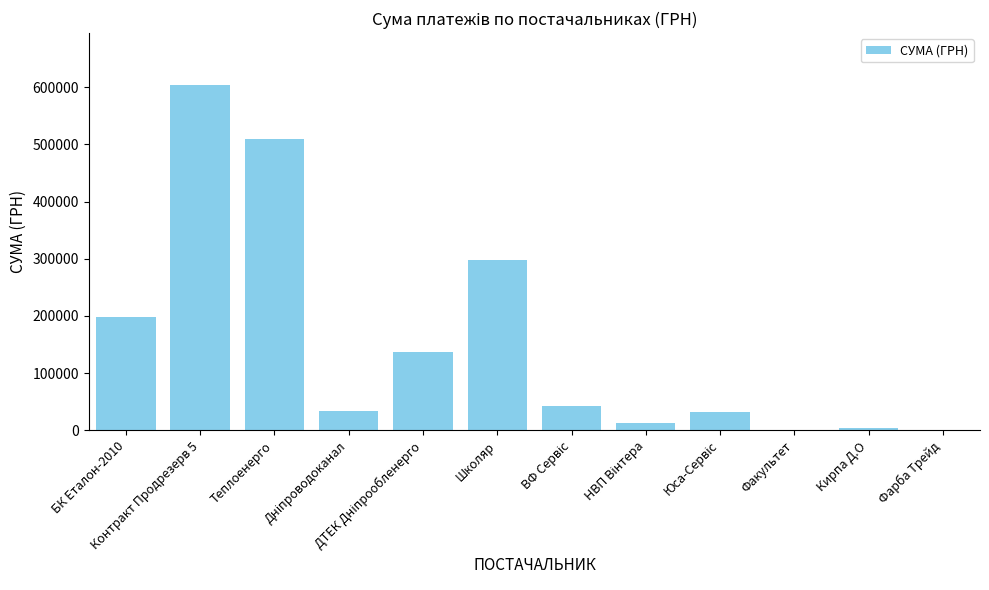

What is the approximate value at Школяр?

297244.6